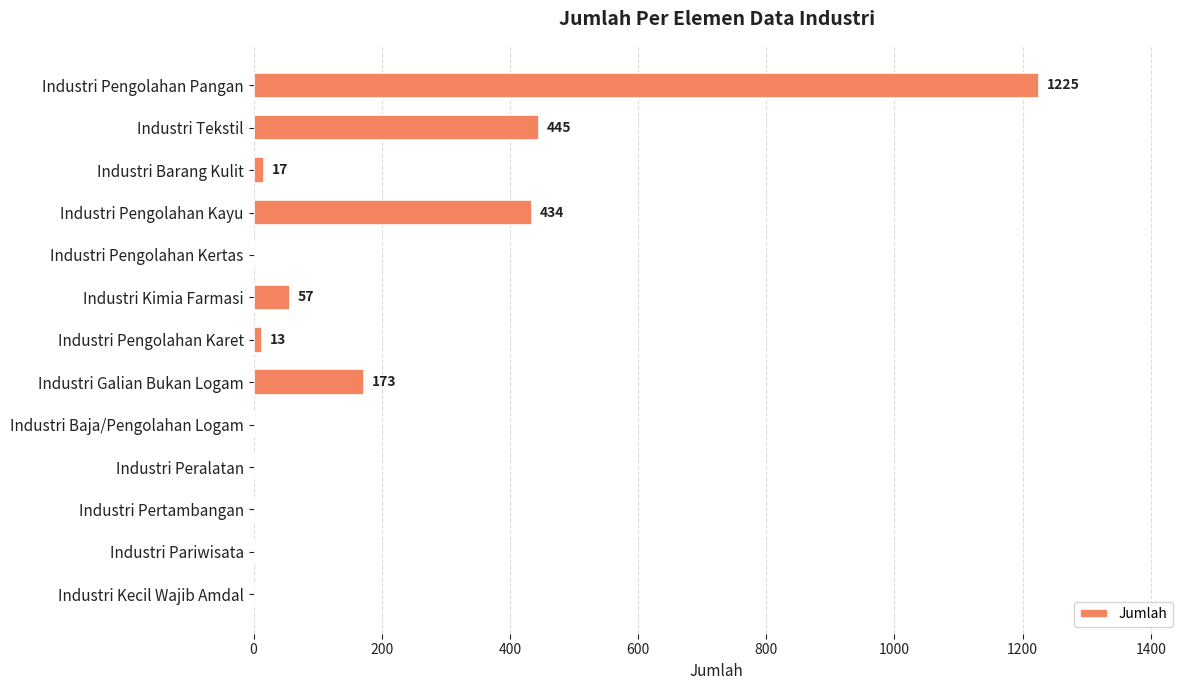

What is the change in value from Industri Galian Bukan Logam to Industri Peralatan?

-173